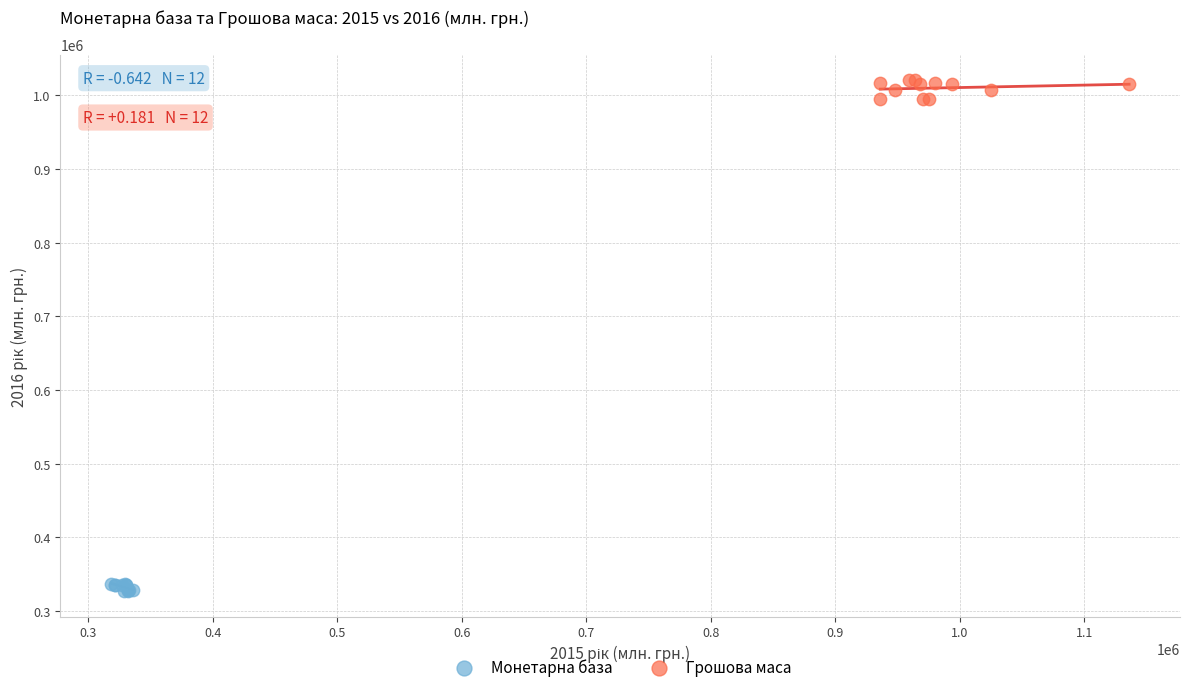

Which series reaches the minimum Y coordinate?

Монетарна база